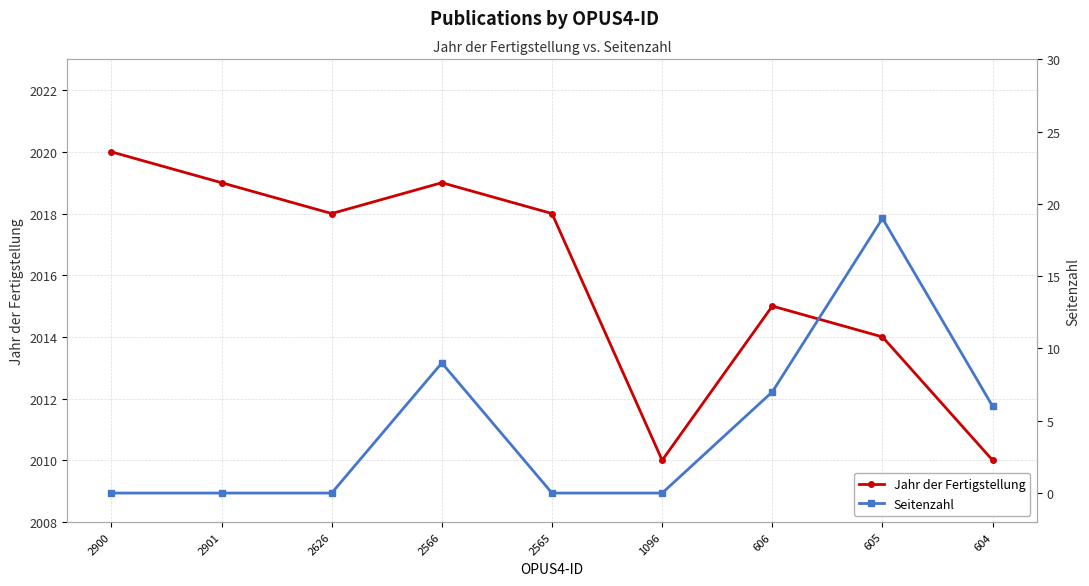

What is the sum of all Seitenzahl values?

41